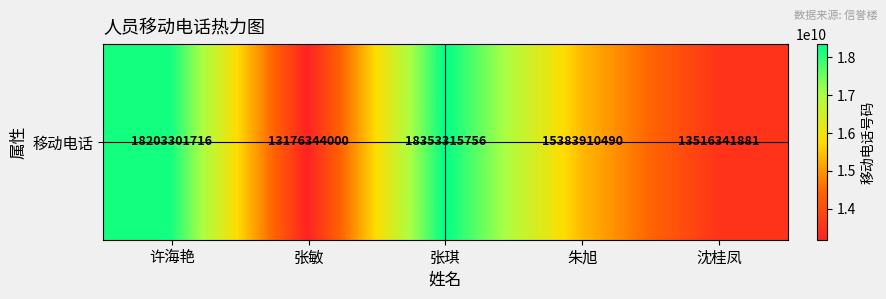

Is it true that the value at 张敏 is 19432390976?

False